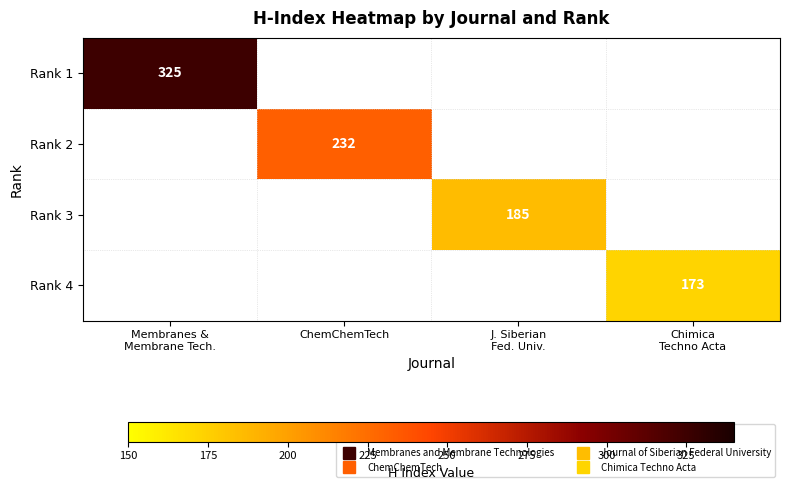

Between Chimica
Techno Acta and J. Siberian
Fed. Univ., which is larger?

J. Siberian
Fed. Univ.